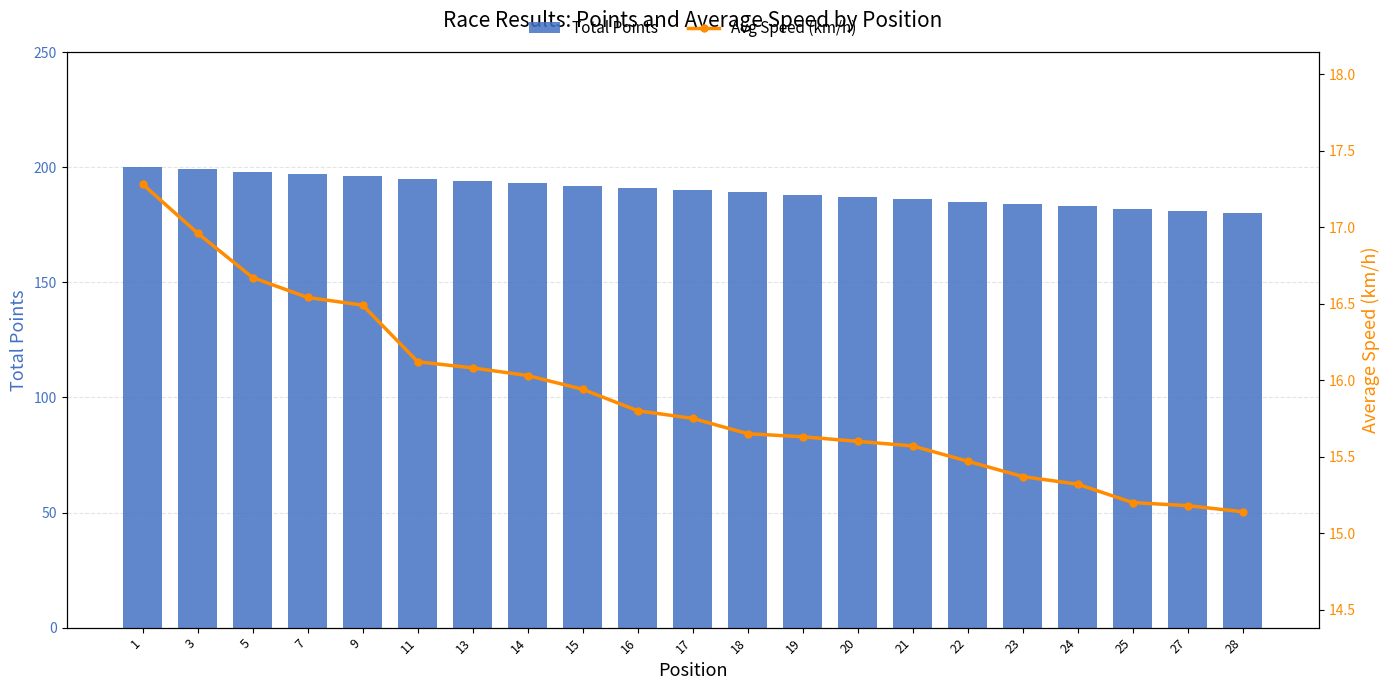

Reading left to right, extract all data points from this chart.

Total Points: 1=200.0	3=199.0	5=198.0	7=197.0	9=196.0	11=195.0	13=194.0	14=193.0	15=192.0	16=191.0	17=190.0	18=189.0	19=188.0	20=187.0	21=186.0	22=185.0	23=184.0	24=183.0	25=182.0	27=181.0	28=180.0
Avg Speed (km/h): 1=17.3	3=17.0	5=16.7	7=16.5	9=16.5	11=16.1	13=16.1	14=16.0	15=15.9	16=15.8	17=15.8	18=15.7	19=15.6	20=15.6	21=15.6	22=15.5	23=15.4	24=15.3	25=15.2	27=15.2	28=15.1